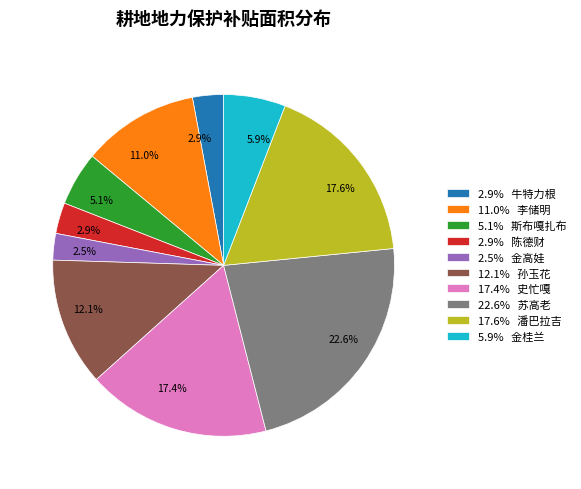

What portion of the pie excludes 2.5% 金高娃?

97.5%